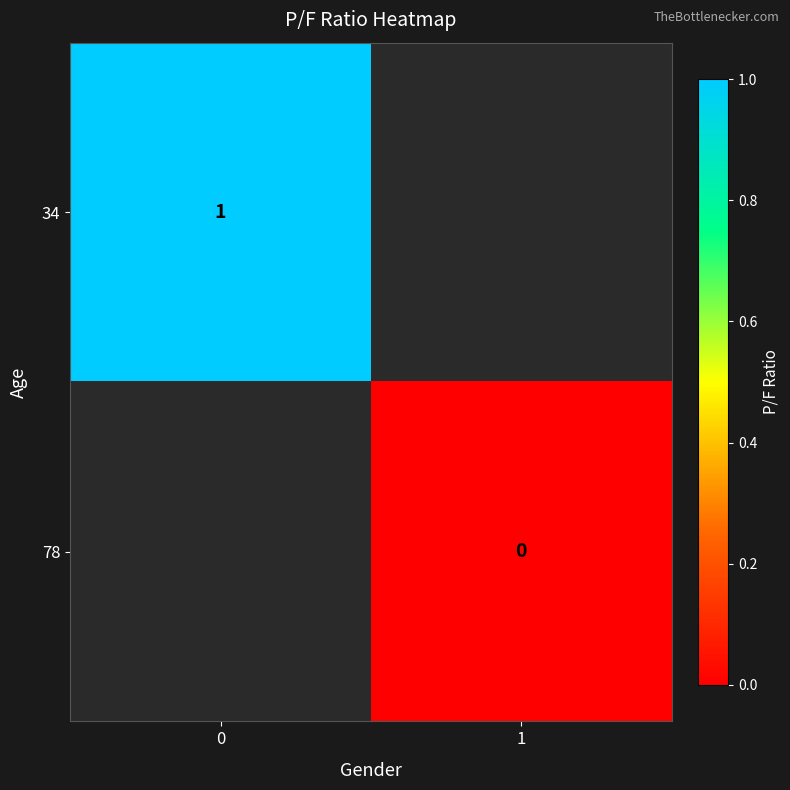

Between 0 and 1, which is larger?

1